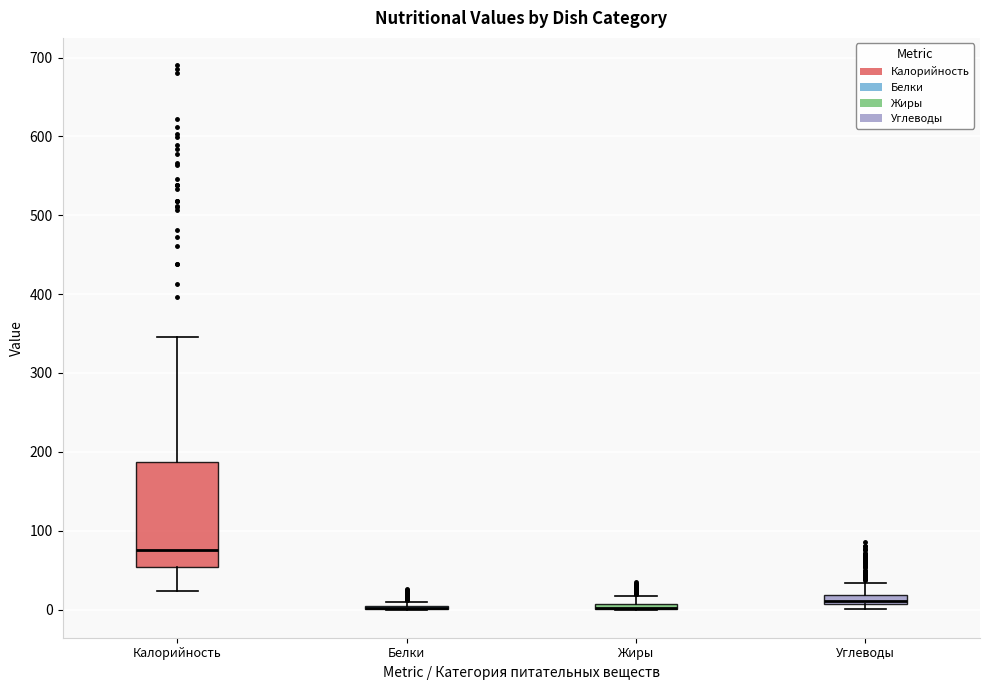

Comparing the boxes themselves (not the whiskers), which one is the tallest?

Калорийность